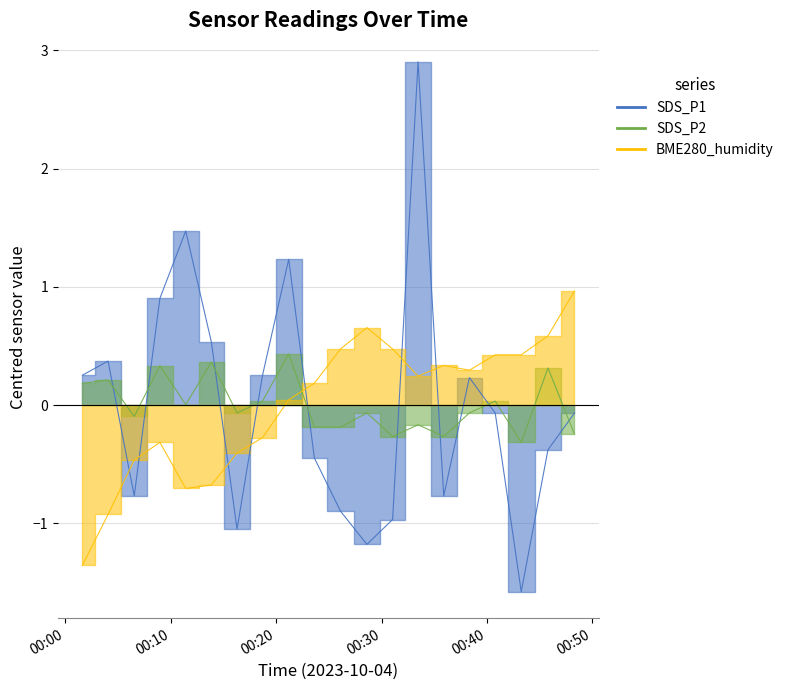

How many intersections are there between SDS_P1 and SDS_P2?

10